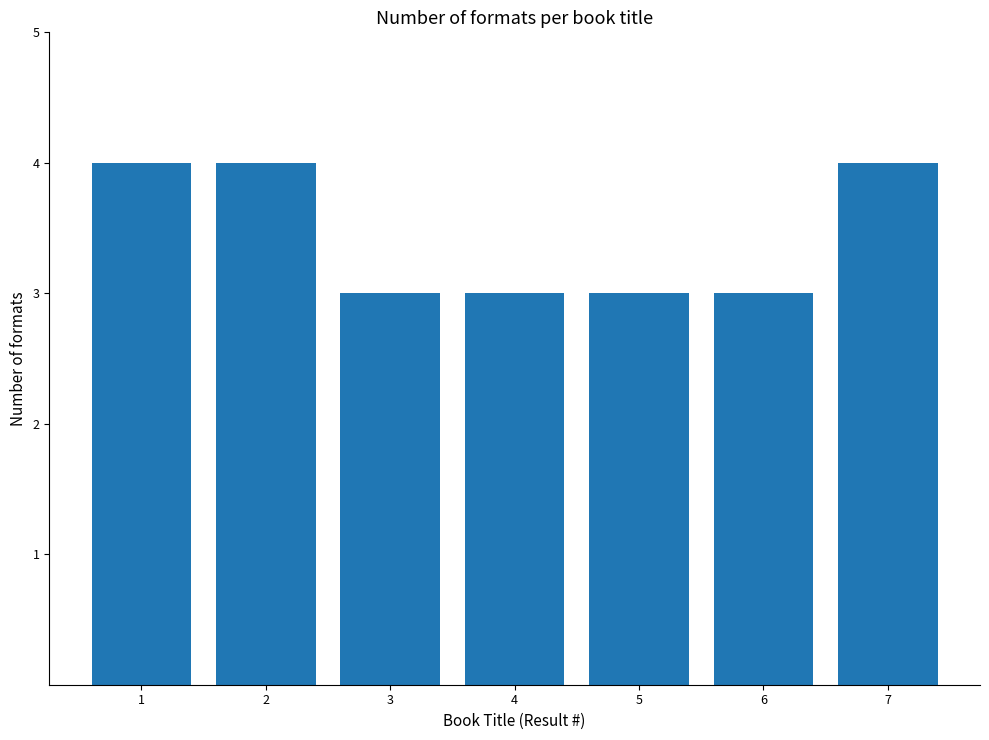

What is the value of the 2nd bar from the left?

4